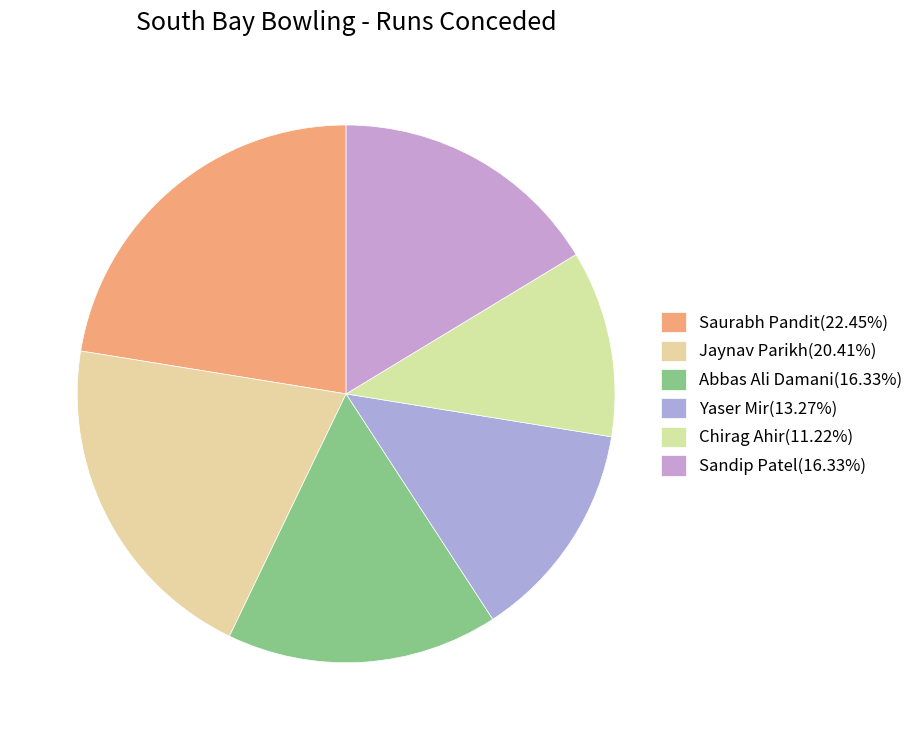

Combined, what portion of the pie is Sandip Patel and Saurabh Pandit?

38.8%